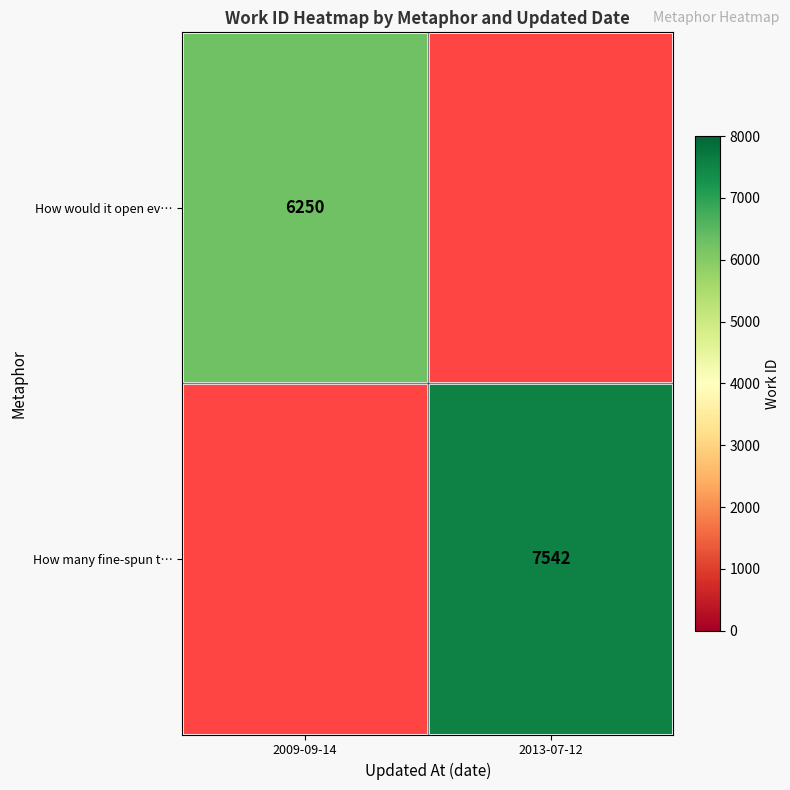

Is it true that How many fine-spun t… equals 7542 at 2013-07-12?

True